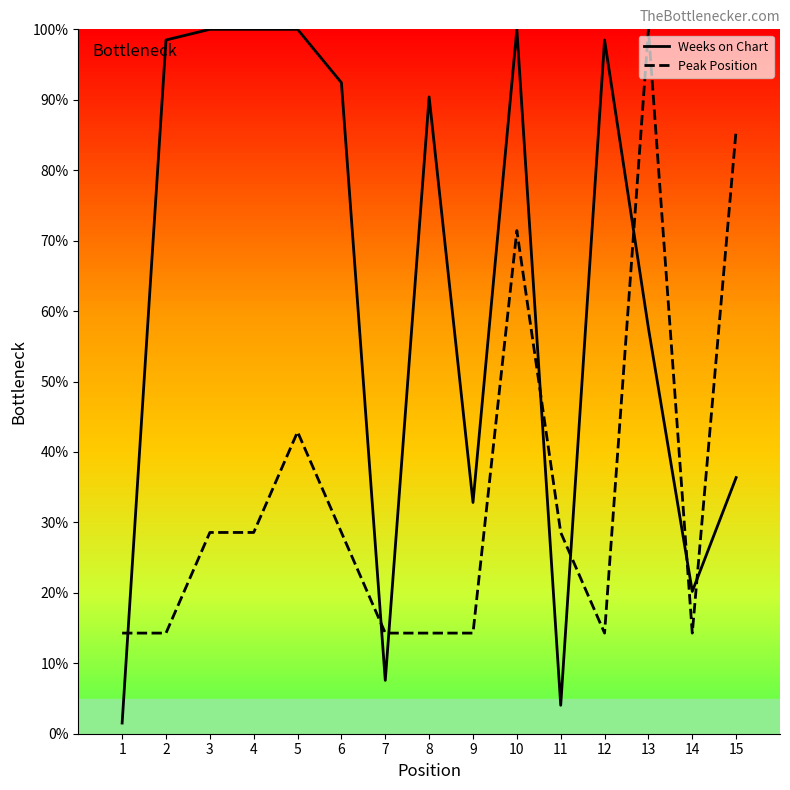

Between which two adjacent categories do Peak Position and Weeks on Chart first intersect?

1 and 2